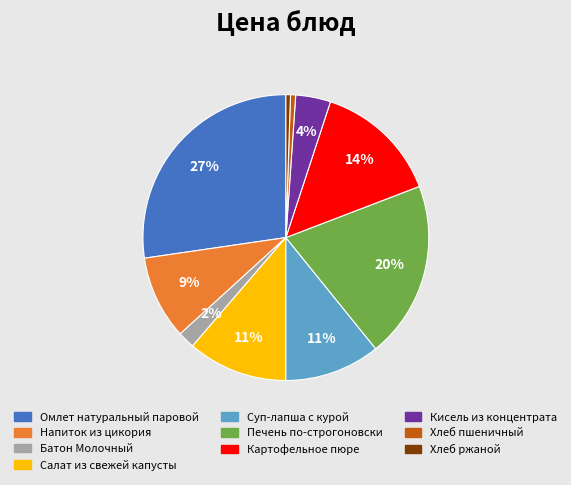

Does Кисель из концентрата account for over 50% of the chart?

No